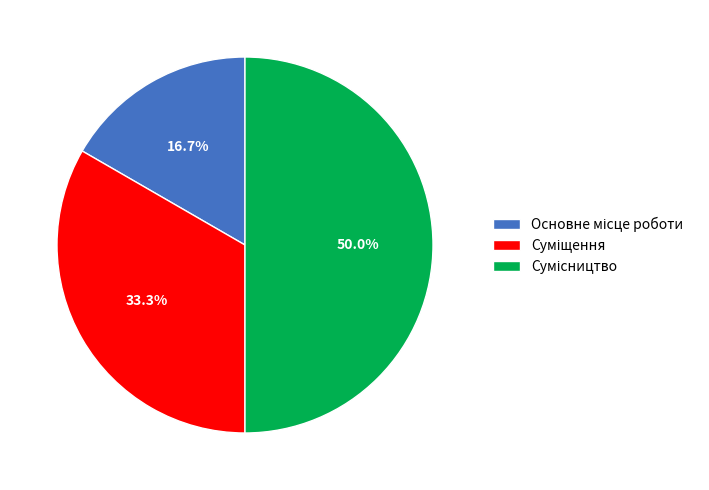

How many segments does this pie chart have?

3